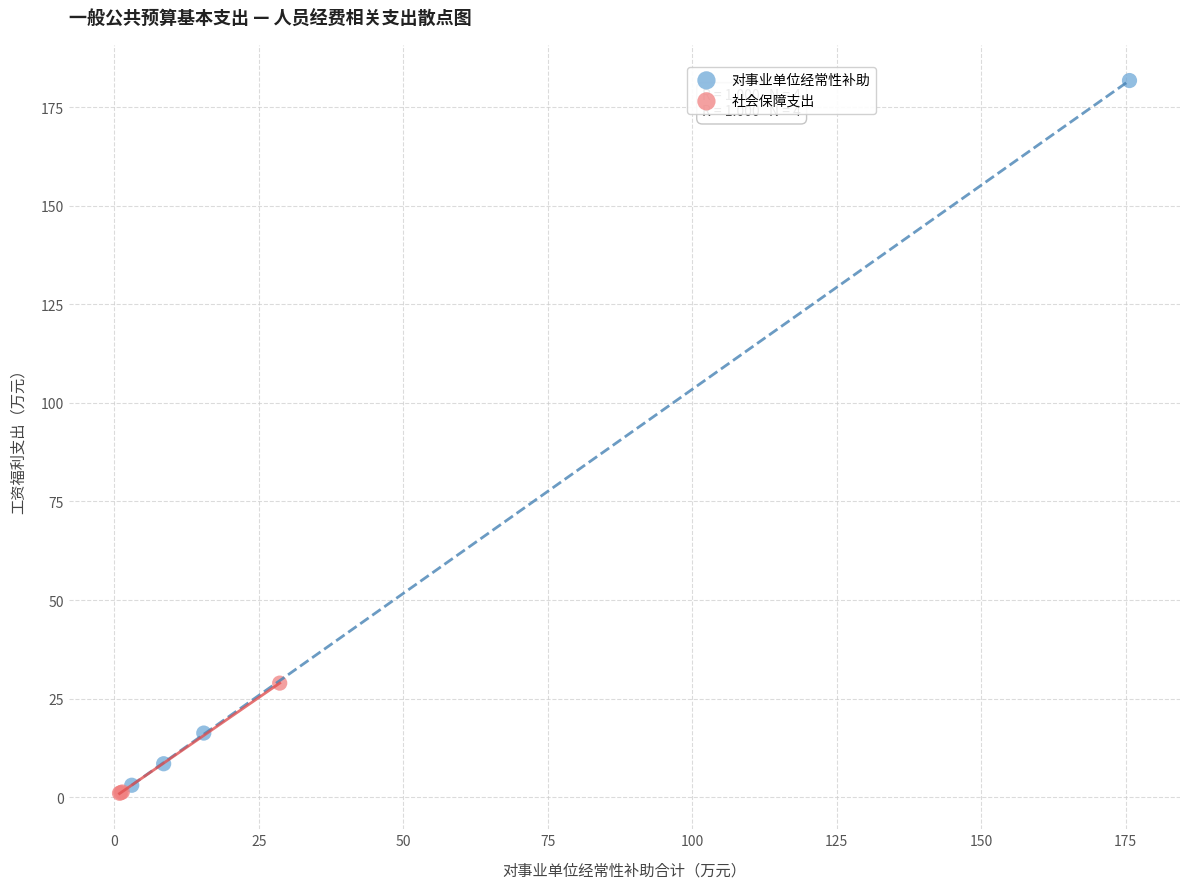

Which series reaches the maximum Y coordinate?

对事业单位经常性补助